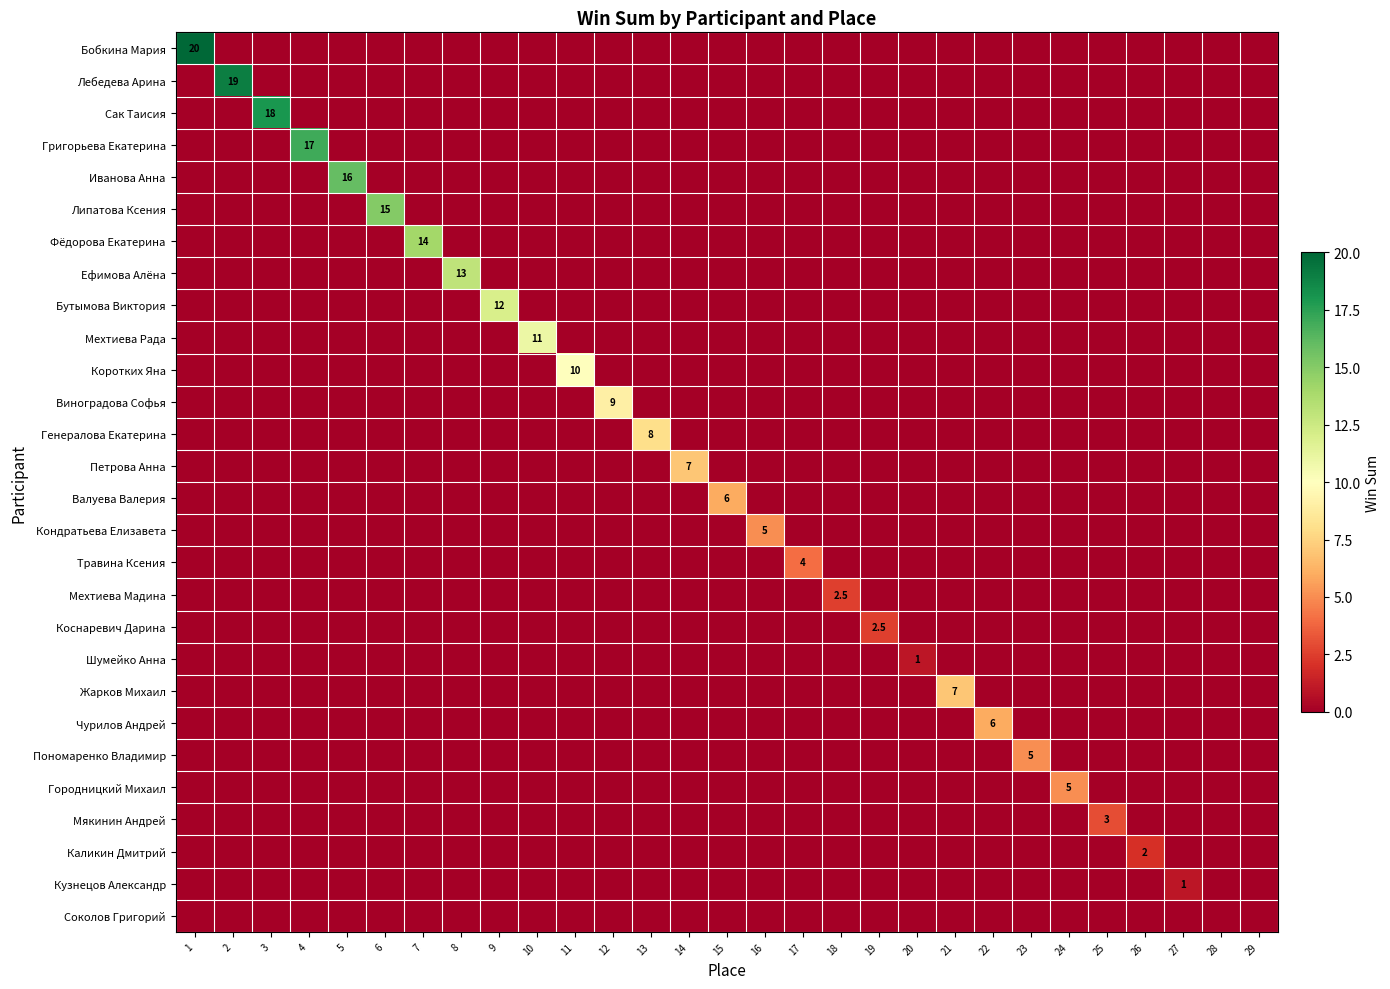

Which series has the largest total across all categories?

Бобкина Мария